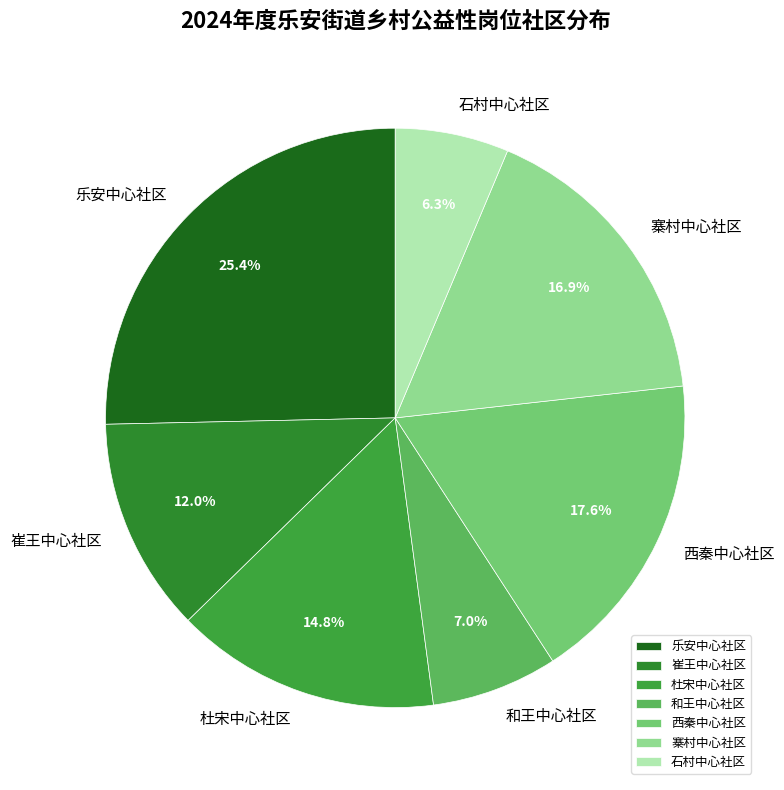

How many segments does this pie chart have?

7